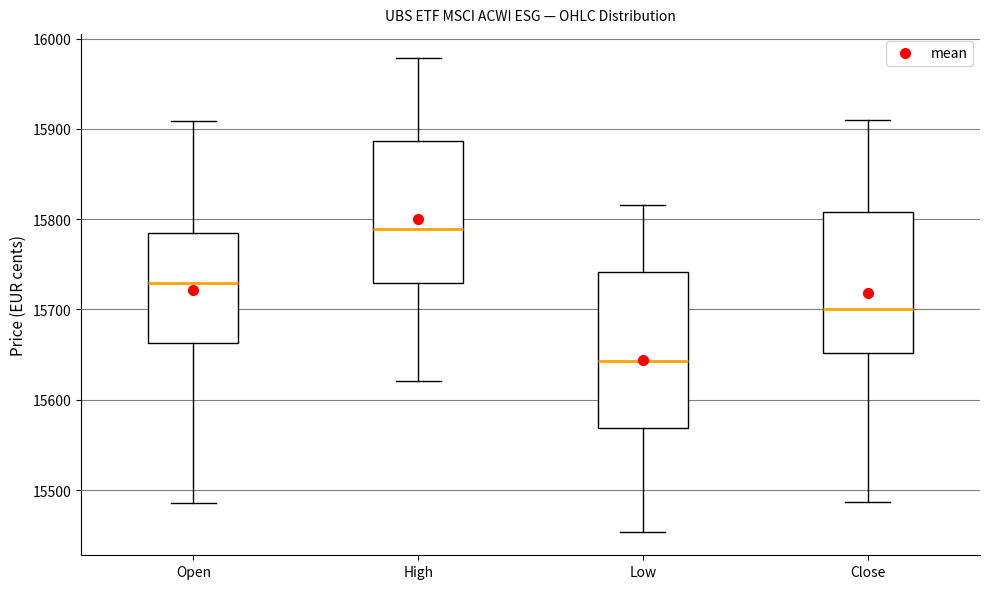

Comparing the boxes themselves (not the whiskers), which one is the tallest?

Low